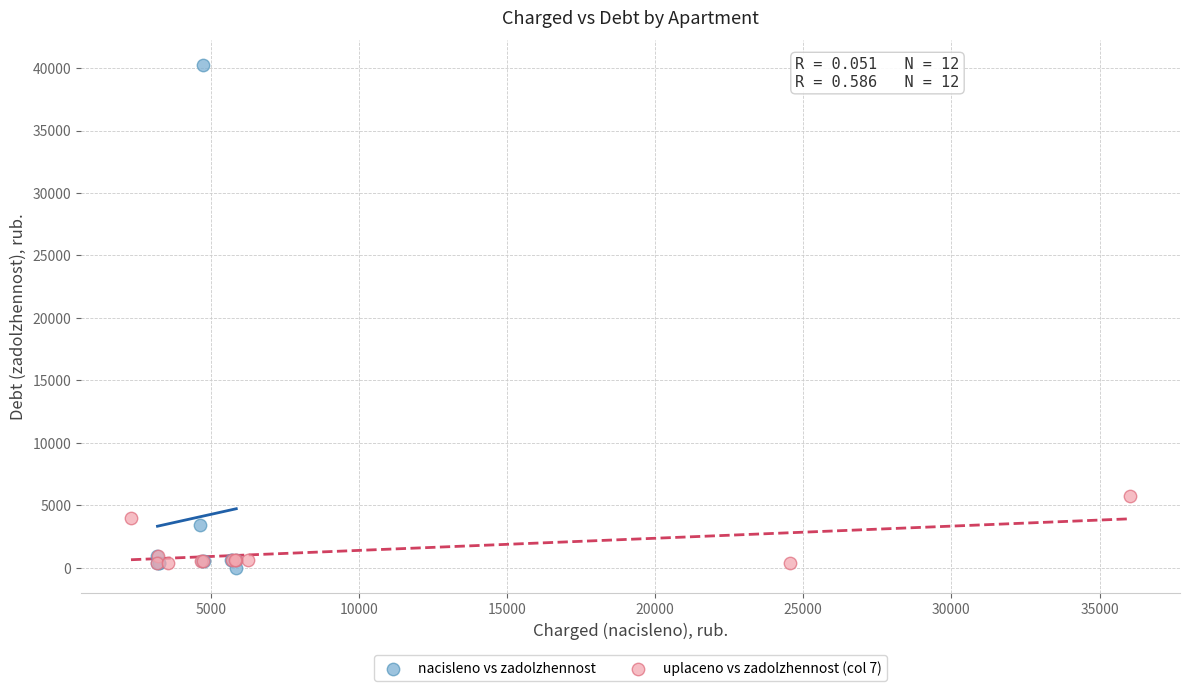

Which series contains the highest Y value?

nacisleno vs zadolzhennost